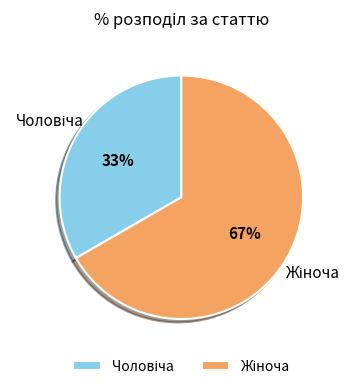

How many segments does this pie chart have?

2